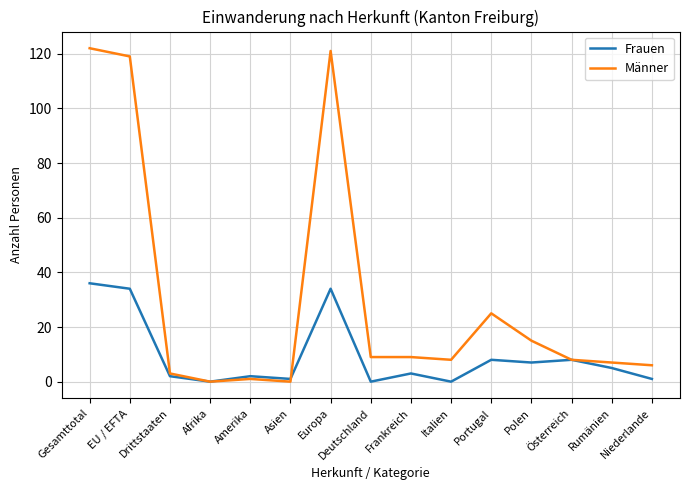

Reading left to right, transcribe all the data shown in this chart.

Frauen: Gesamttotal=36	EU / EFTA=34	Drittstaaten=2	Afrika=0	Amerika=2	Asien=1	Europa=34	Deutschland=0	Frankreich=3	Italien=0	Portugal=8	Polen=7	Österreich=8	Rumänien=5	Niederlande=1
Männer: Gesamttotal=122	EU / EFTA=119	Drittstaaten=3	Afrika=0	Amerika=1	Asien=0	Europa=121	Deutschland=9	Frankreich=9	Italien=8	Portugal=25	Polen=15	Österreich=8	Rumänien=7	Niederlande=6